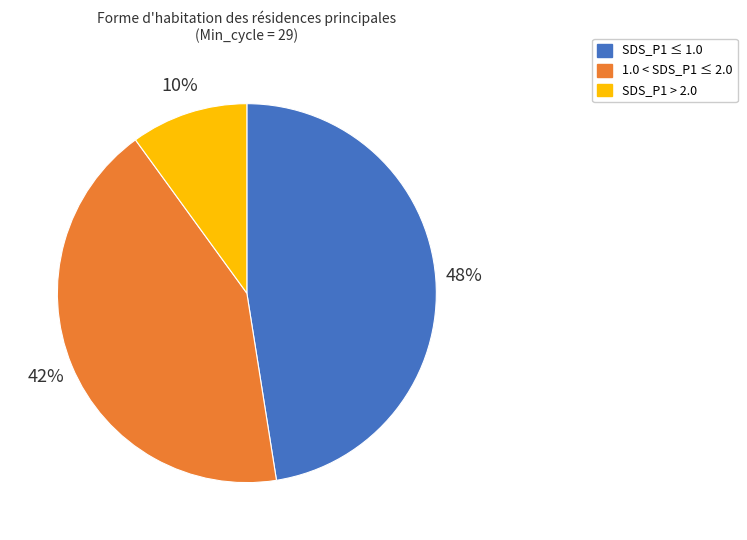

To the nearest percent, what is the average slice percentage?

33%